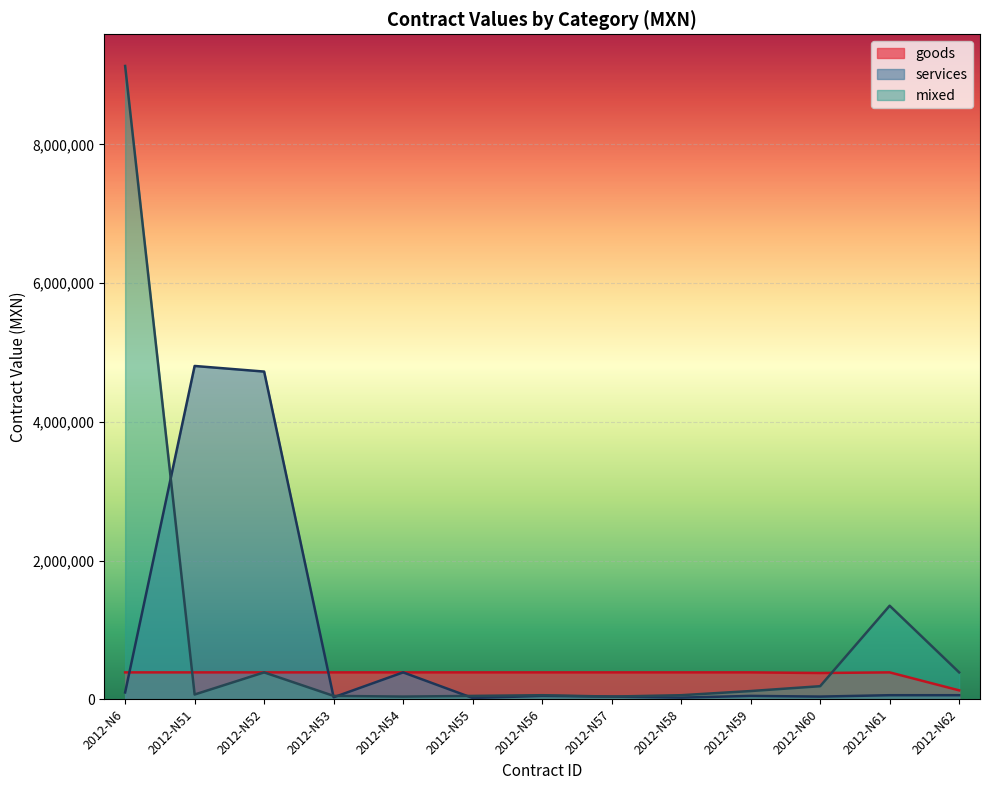

Reading left to right, extract all data points from this chart.

goods: 389000	389000	389000	389000	389000	389000	389000	389000	389000	389000	380030	389000	130000
services: 100000	4805938	4725000	30000	389000	20000	50000	40000	25000	50000	40000	60000	60000
mixed: 9130364	70000	389000	50000	40000	50000	60000	40000	60000	120000	189883	1350000	389000